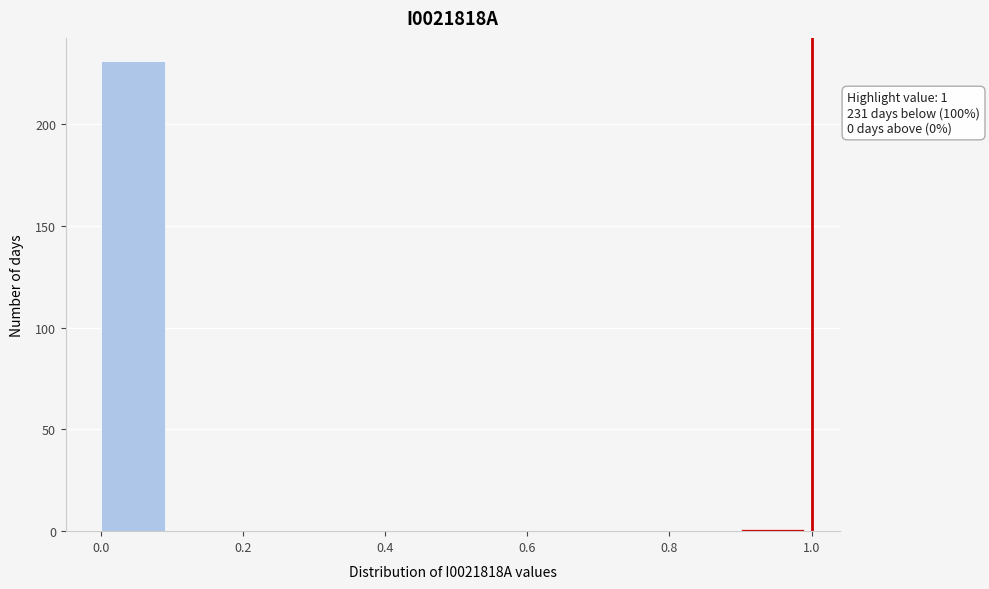

Which range on the x-axis has the tallest bar?

0.0 to 0.1